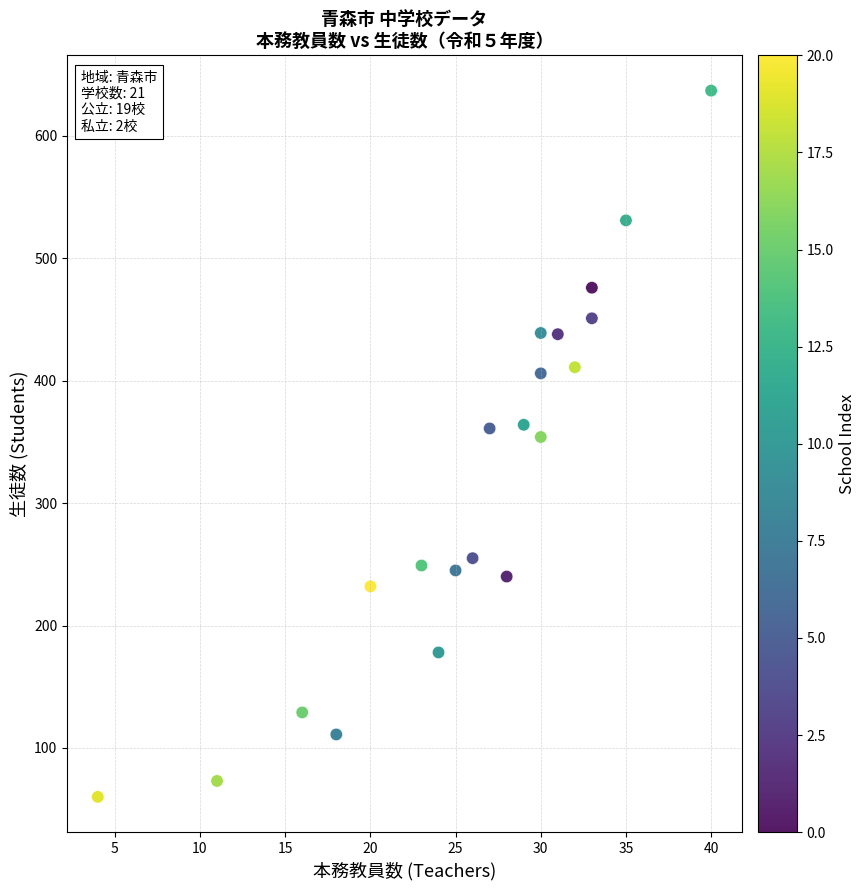

What is the range of Y values (max minus min)?

577